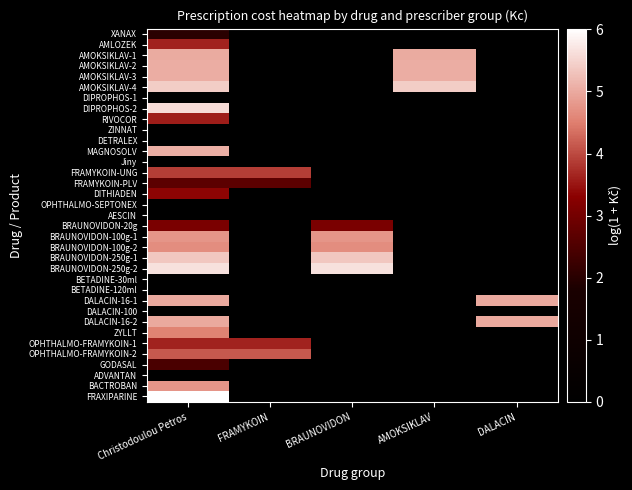

What is the total value across all series at AMOKSIKLAV?

20.5